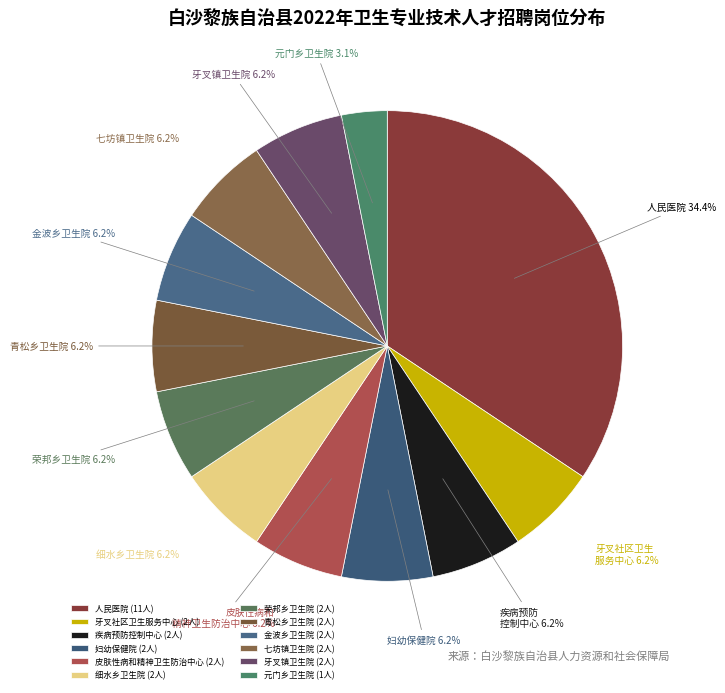

Approximately how many times larger is the value at 青松乡卫生院 compared to 牙叉镇卫生院?

1.0